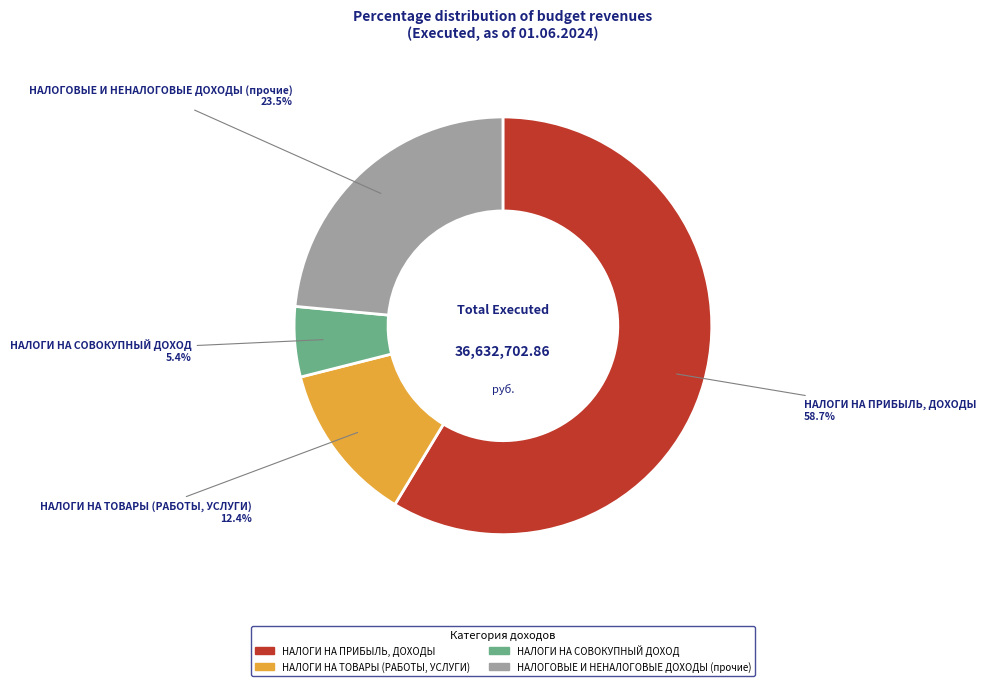

Which has a higher value, НАЛОГОВЫЕ И НЕНАЛОГОВЫЕ ДОХОДЫ (прочие) or НАЛОГИ НА ПРИБЫЛЬ, ДОХОДЫ?

НАЛОГИ НА ПРИБЫЛЬ, ДОХОДЫ